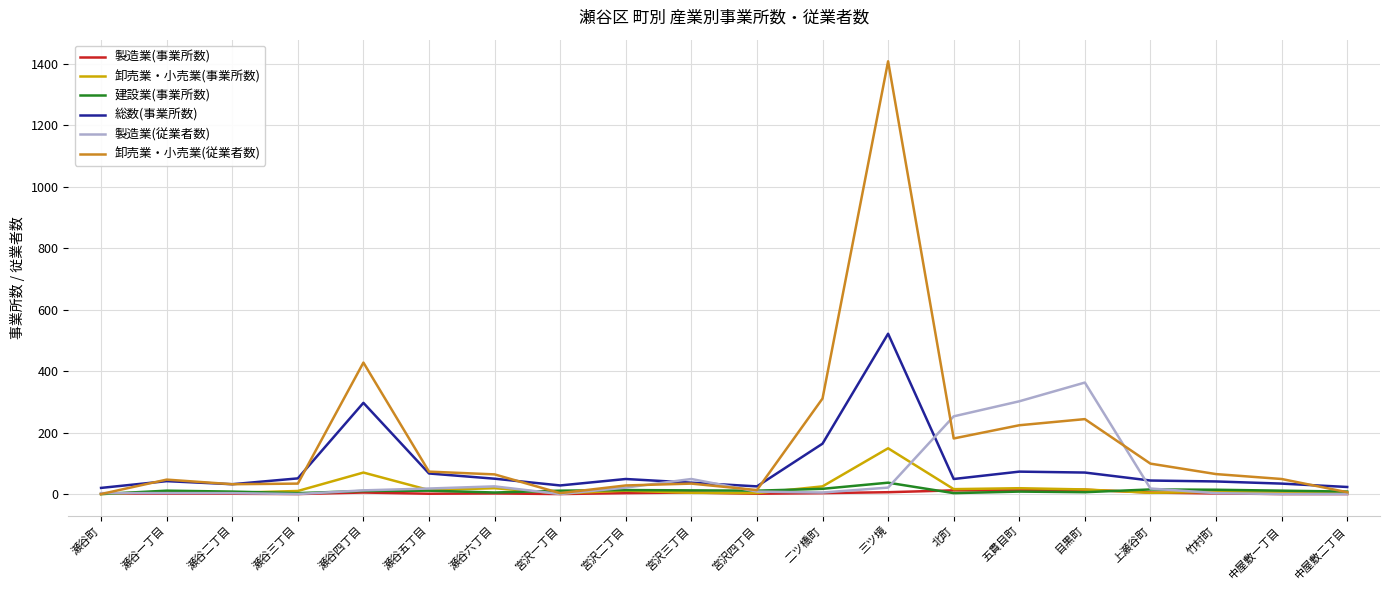

Is it true that 製造業(事業所数) equals 0 at 中屋敷一丁目?

True